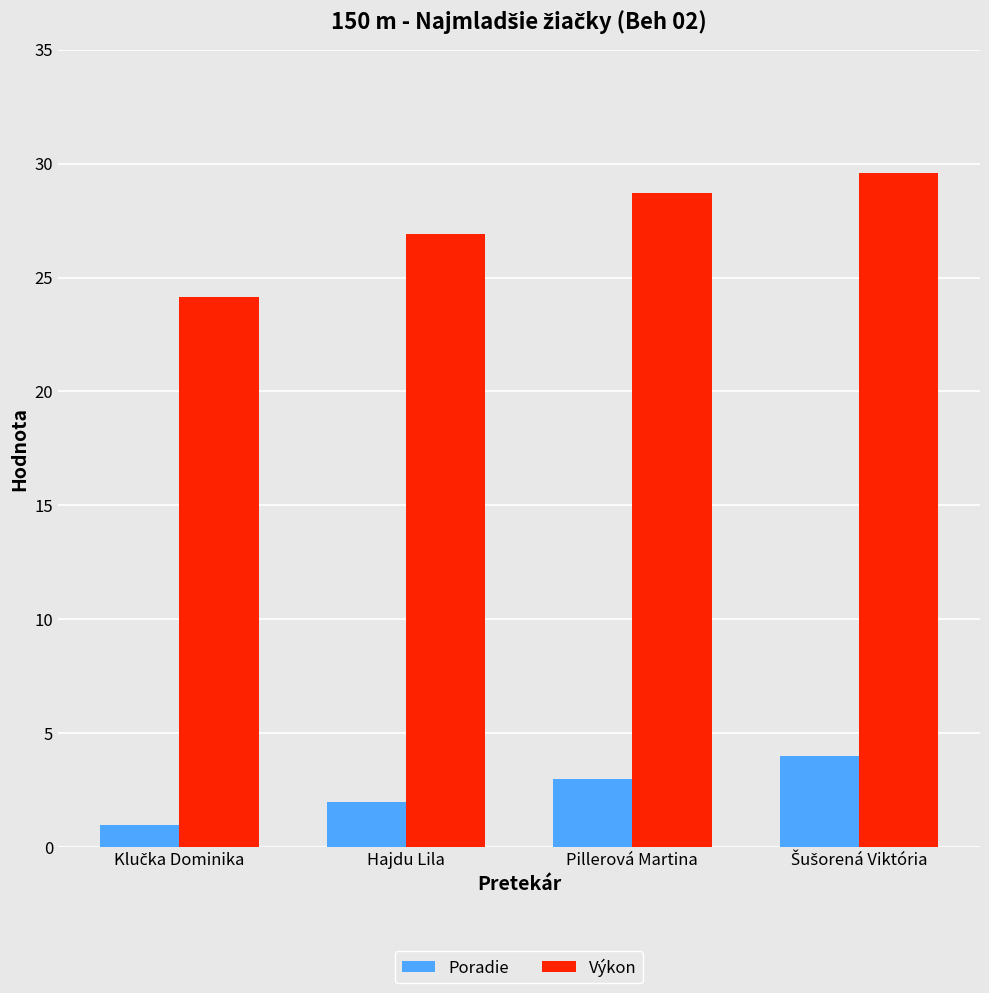

At which label is Výkon closest to 26?

Hajdu Lila